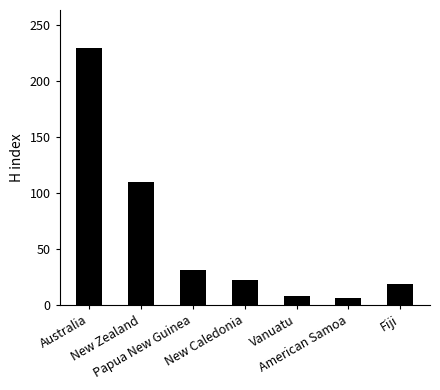

Reading left to right, what are all the values shown in this chart?

229	110	31	22	8	6	19